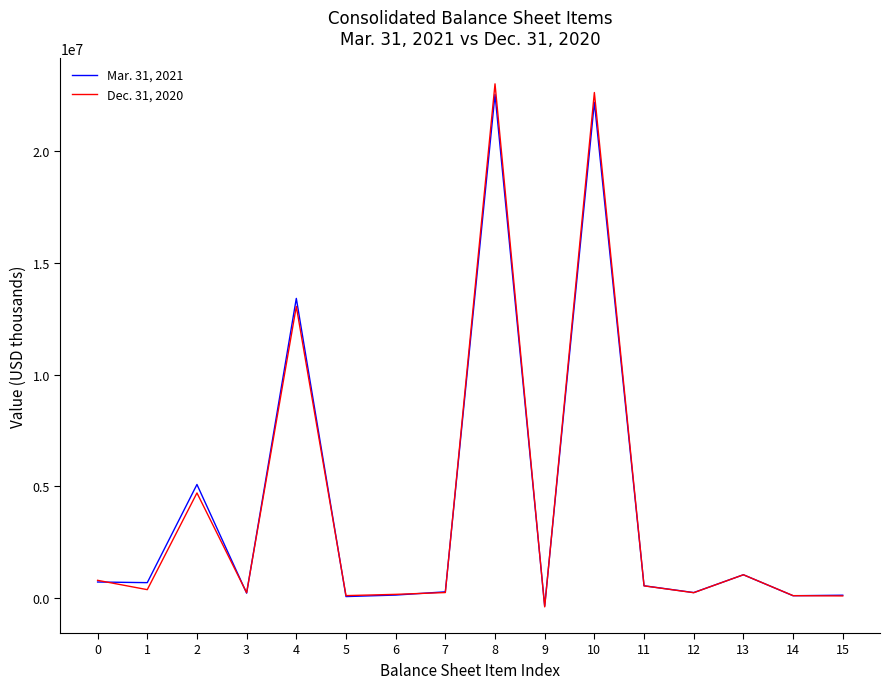

At which category does Mar. 31, 2021 reach its first local peak?

2